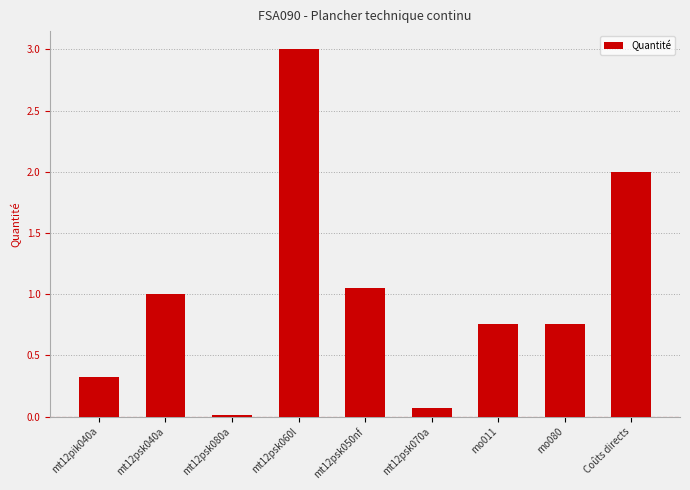

Is it true that the value at mo011 is 0.3?

False